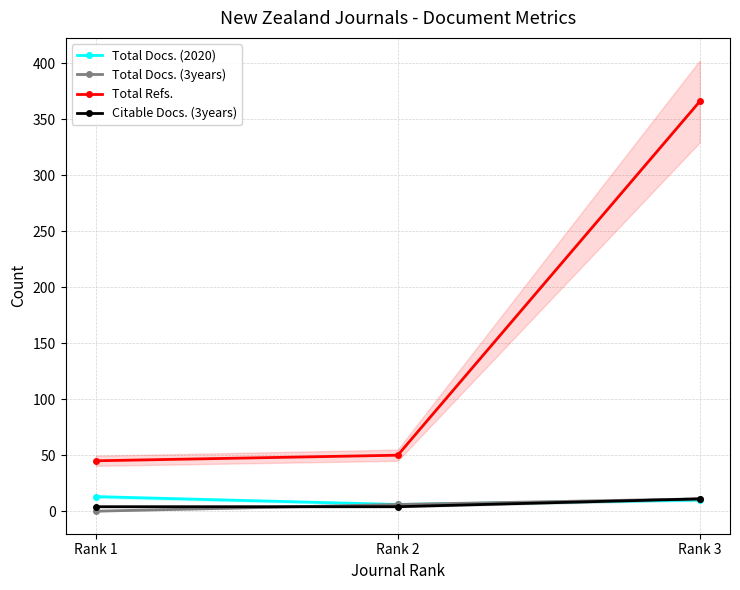

Reading right to left, extract all data points from this chart.

Total Docs. (2020): 10	6	13
Total Docs. (3years): 11	6	0
Total Refs.: 366	50	45
Citable Docs. (3years): 11	4	4